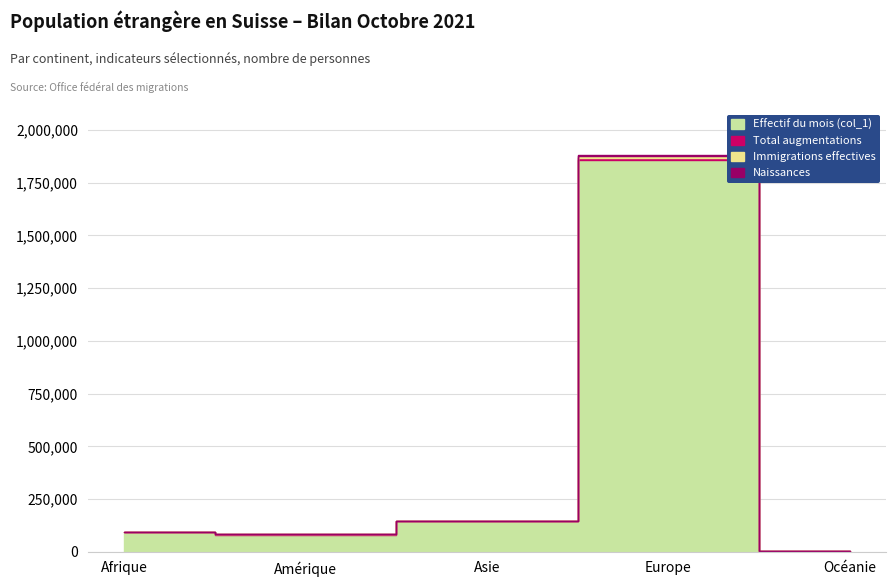

What is the difference between the maximum and minimum values in the Total augmentations series?

13413